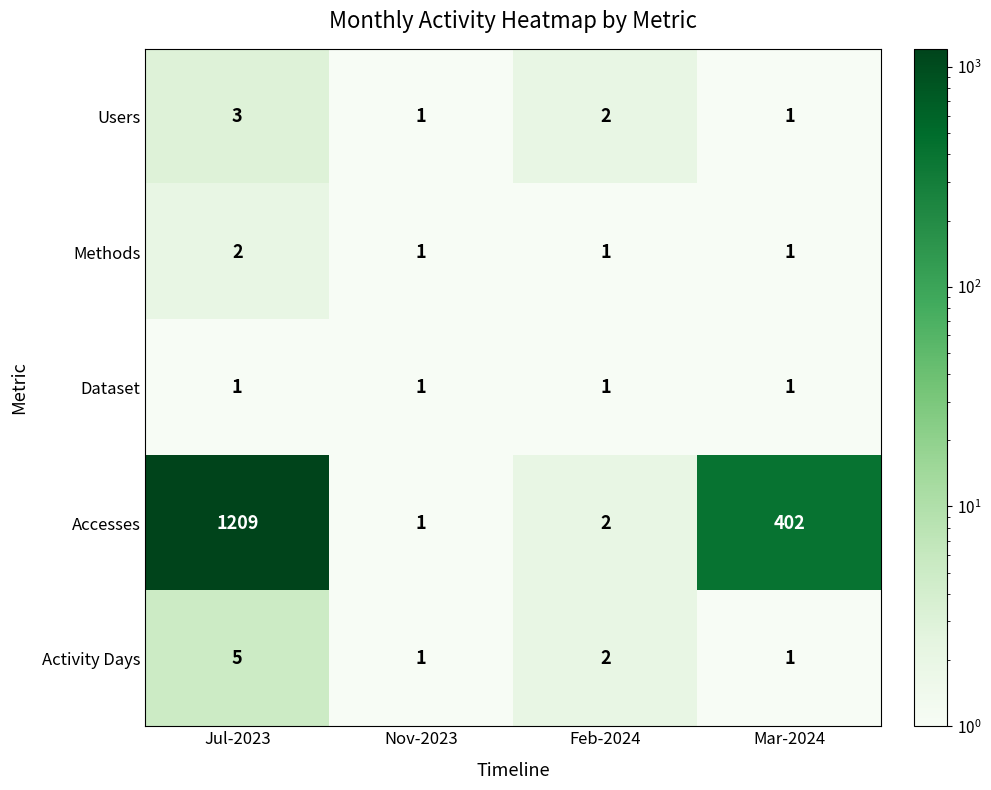

The Users series shows 3 at Feb-2024. True or false?

False